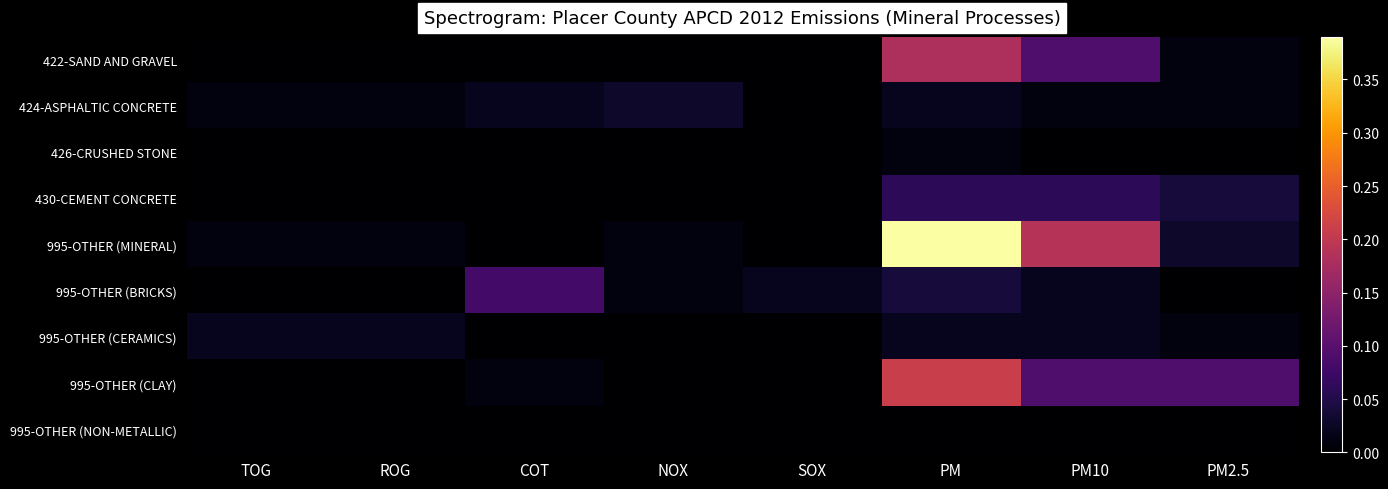

At how many categories does at least one series exceed 0?

8